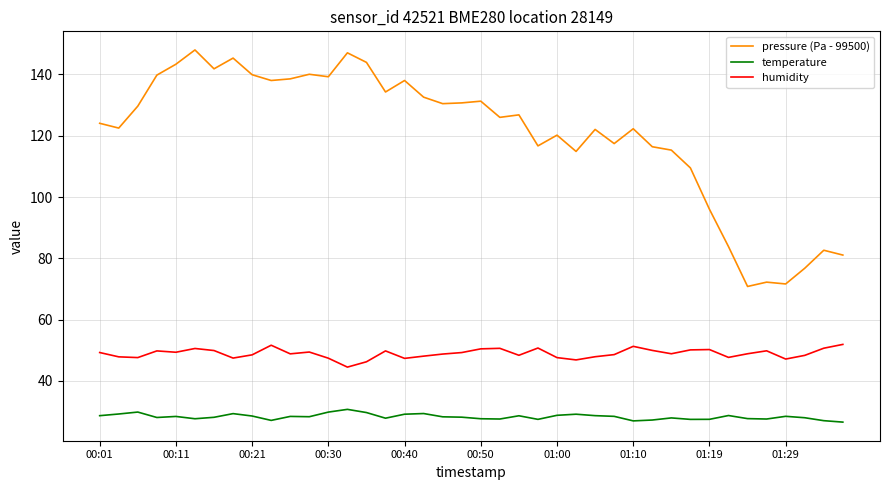

List the series in order of their peak value, highest first.

pressure (Pa - 99500), humidity, temperature